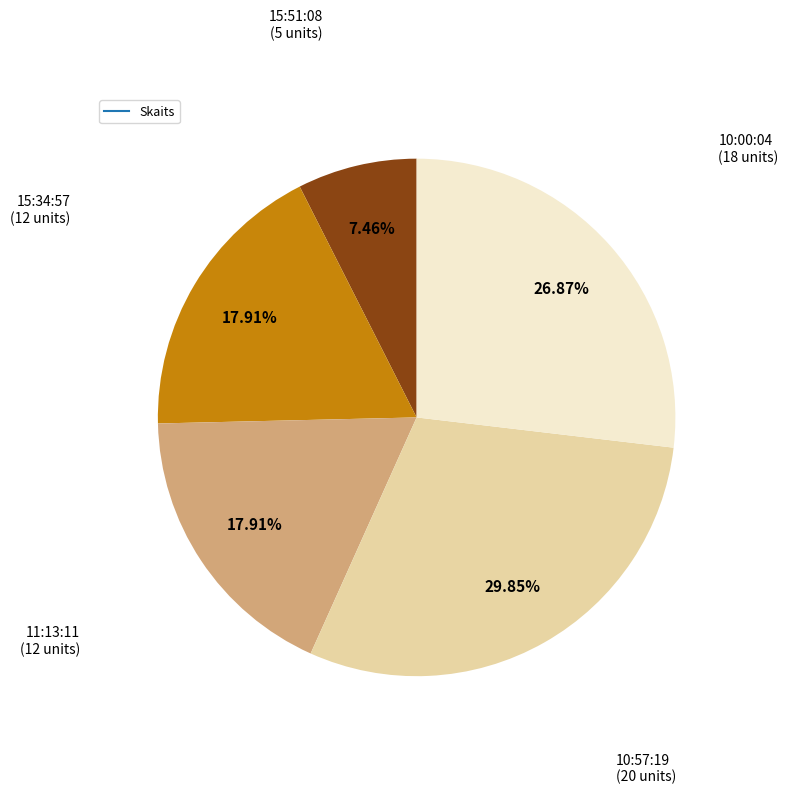

To the nearest percent, what is the average slice percentage?

20%